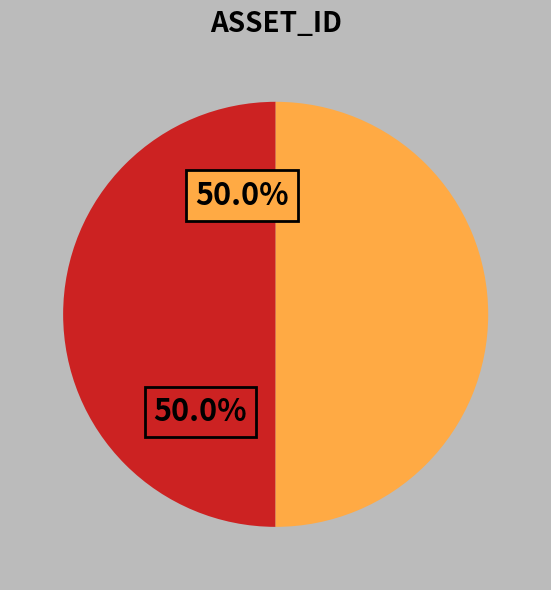

Count the number of slices in the pie.

2